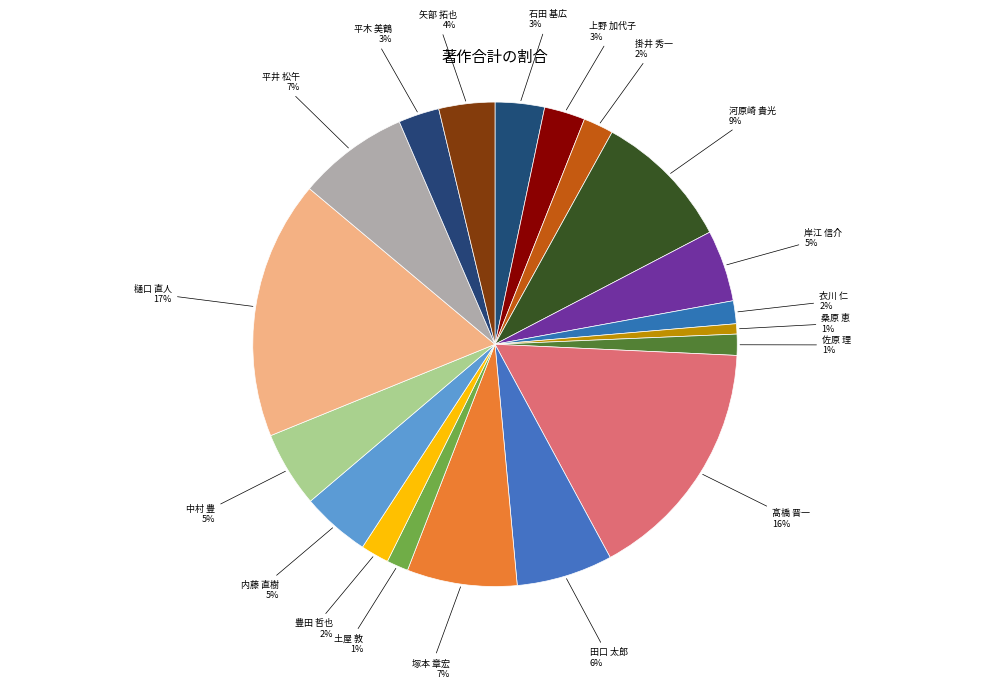

Is there any slice that represents more than half of the pie?

No